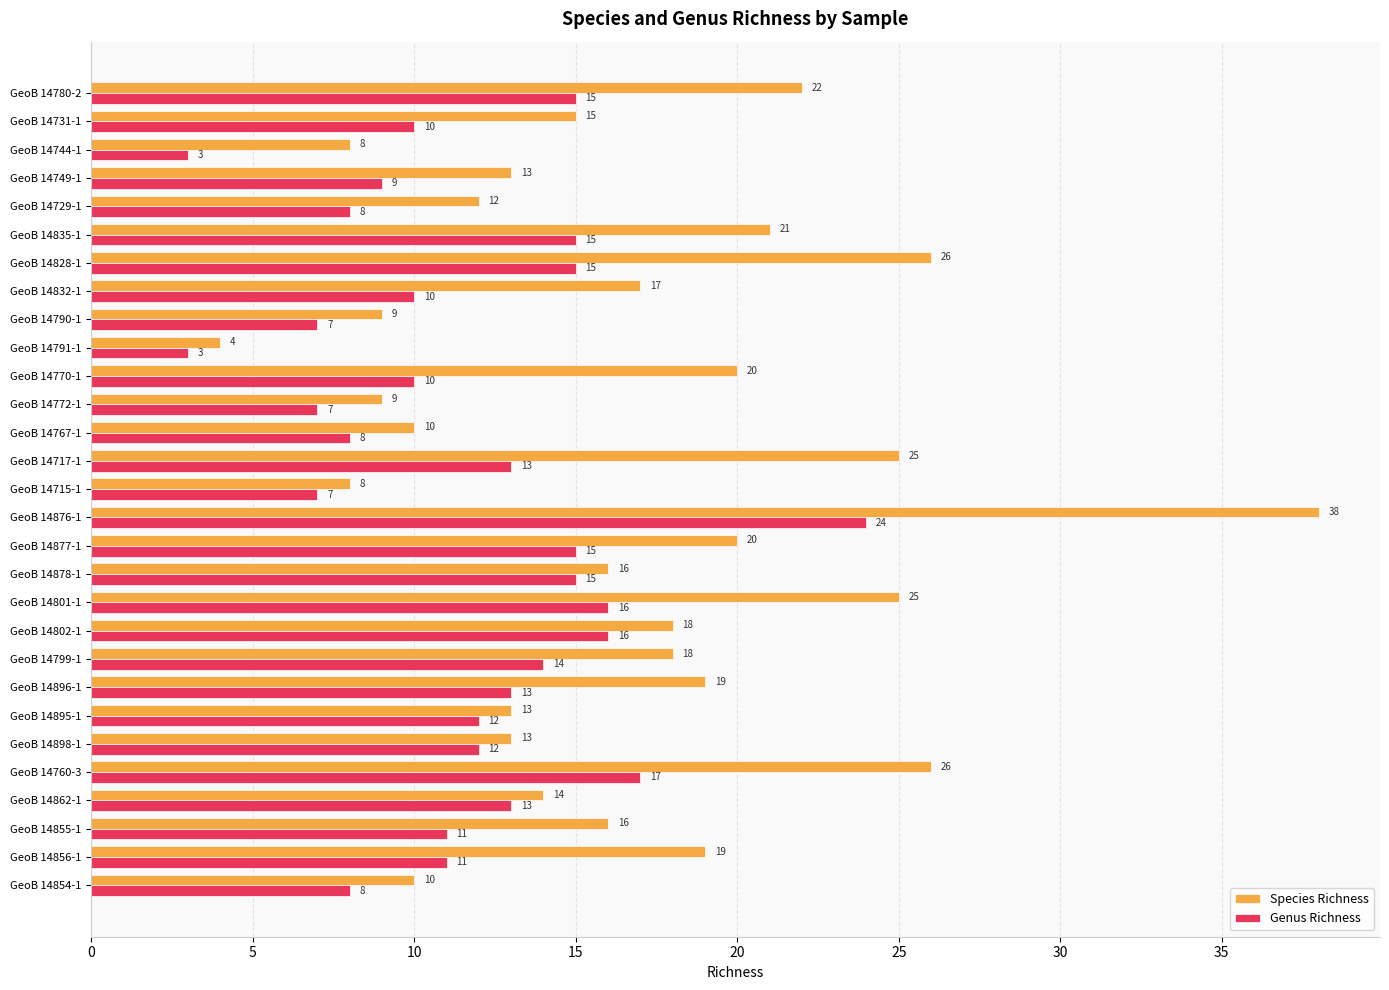

Rank the series by their maximum value, from lowest to highest.

Genus Richness, Species Richness